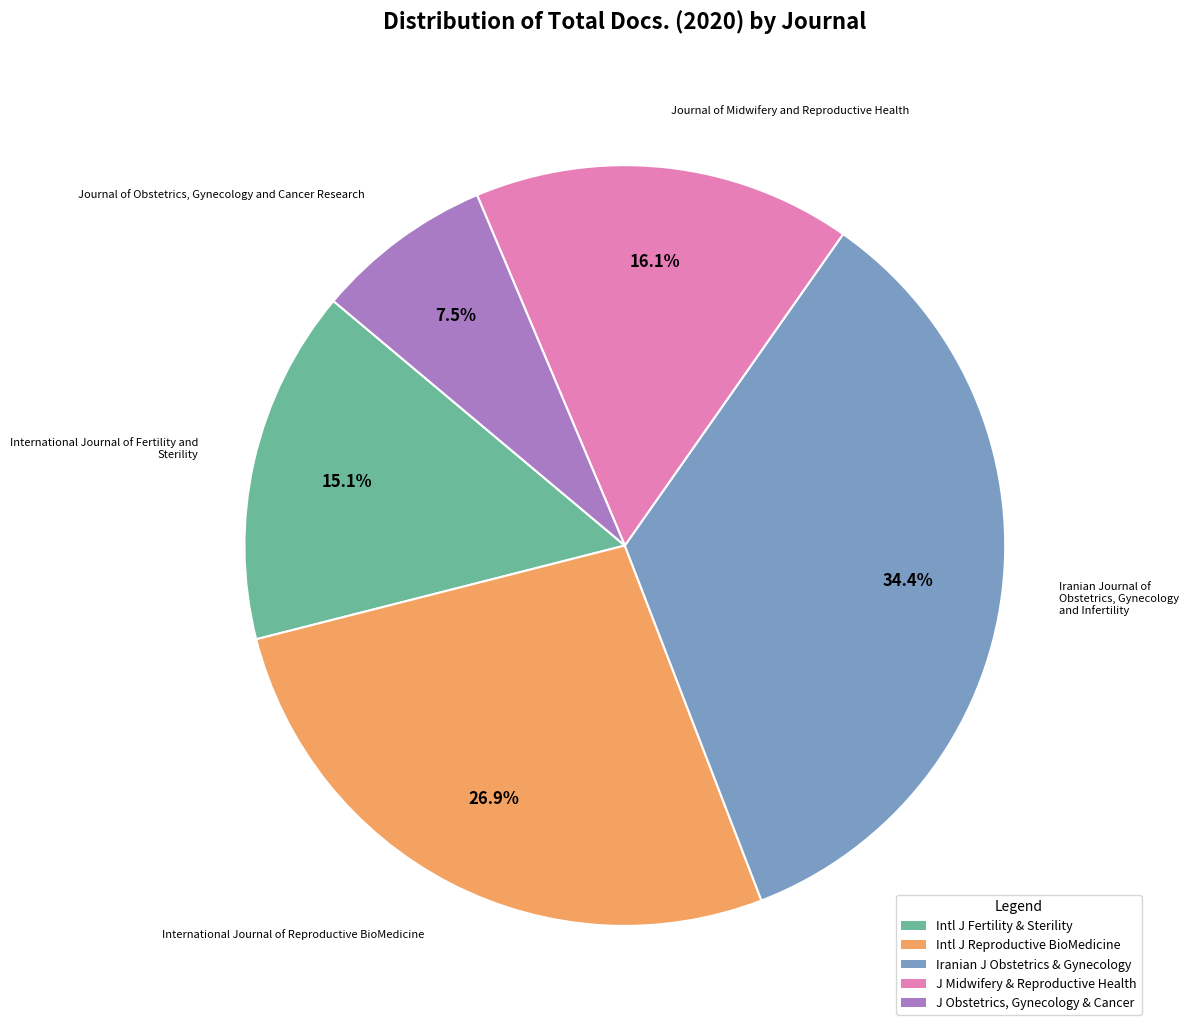

Is there any slice that represents more than half of the pie?

No